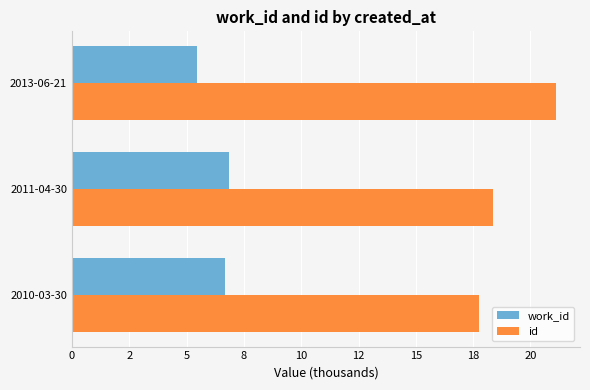

Reading left to right, transcribe all the data shown in this chart.

work_id: 6.7	6.8	5.5
id: 17.8	18.4	21.1